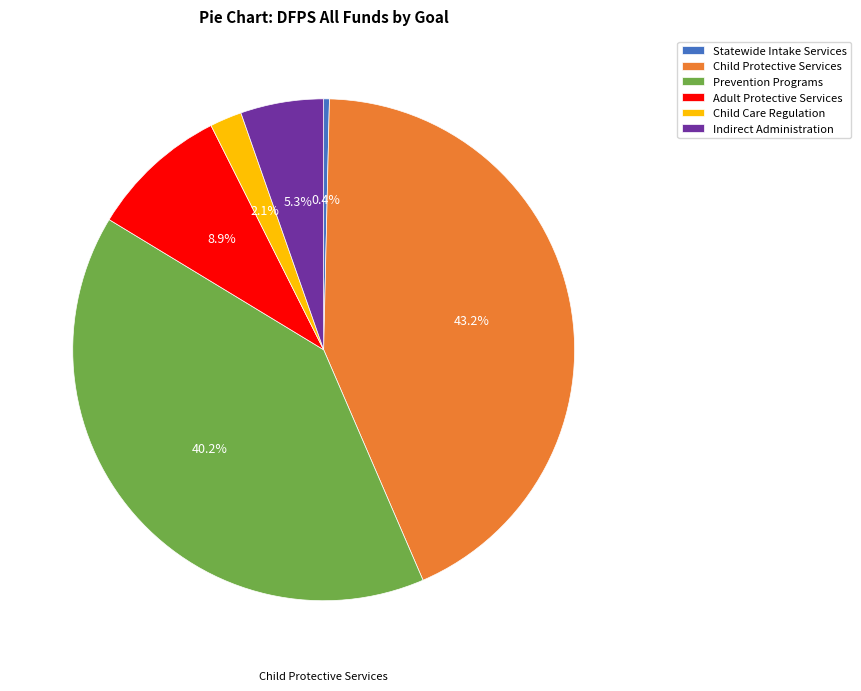

Which category has the biggest portion of the pie?

Child Protective Services